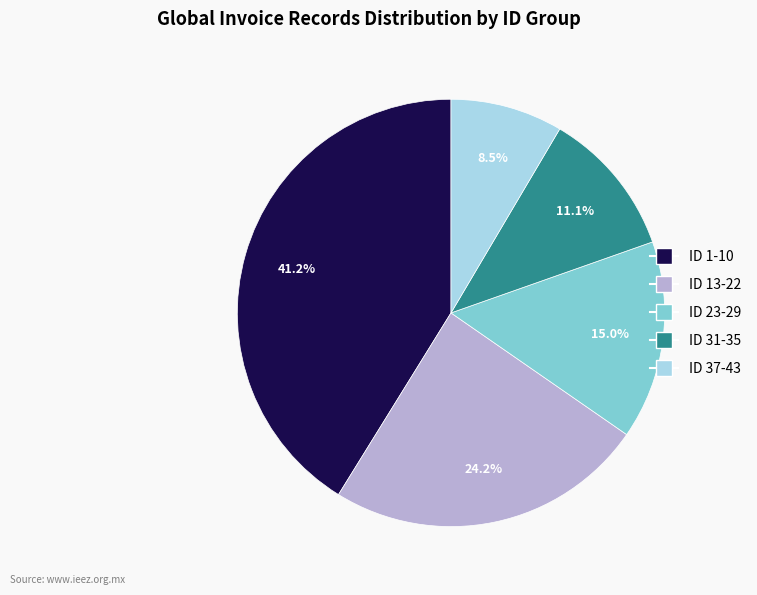

What portion of the pie excludes ID 31-35?

88.9%